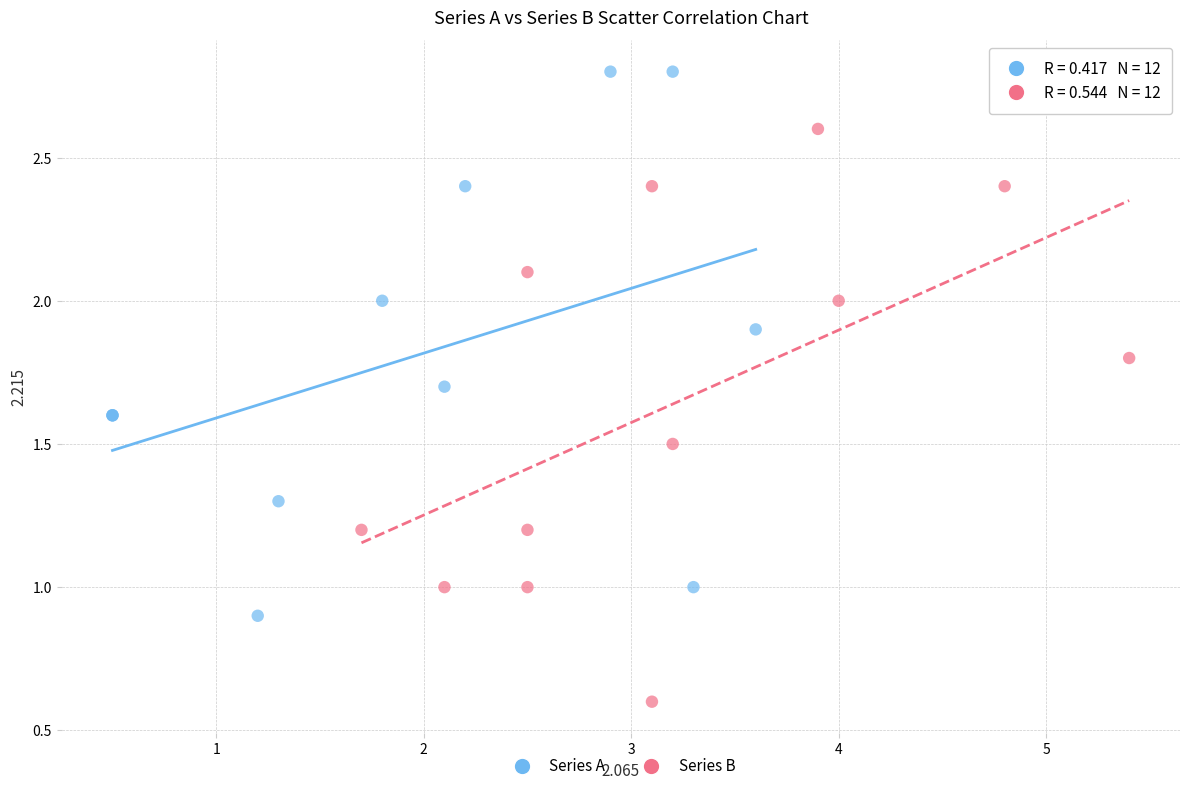

Which series reaches the maximum Y coordinate?

Series A